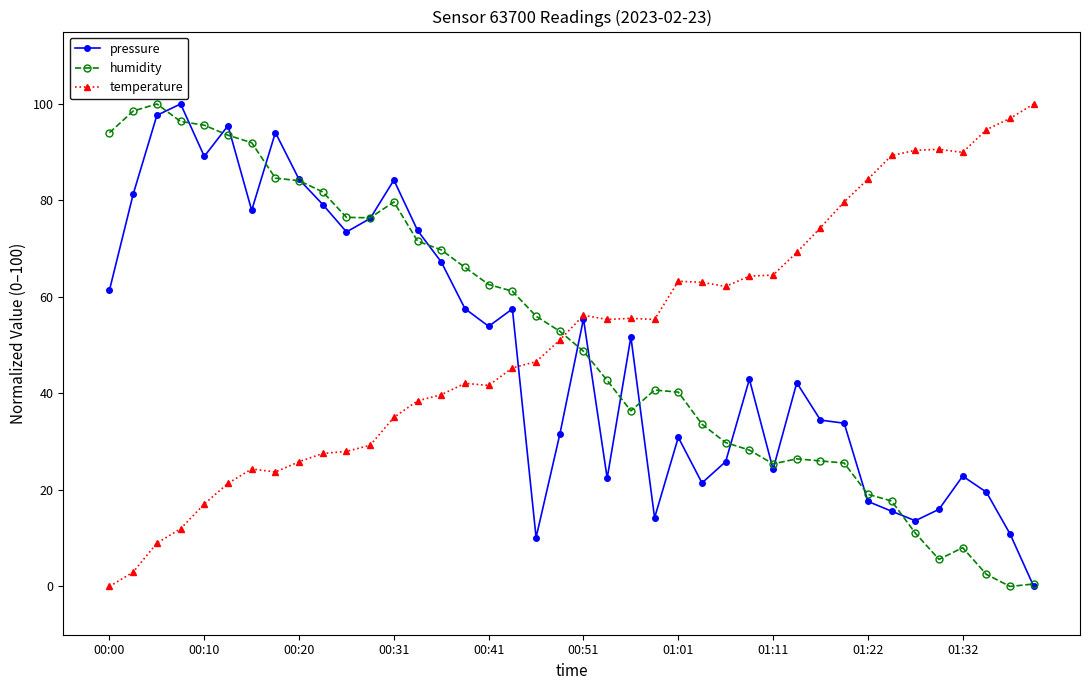

How many data points does each series have?

40